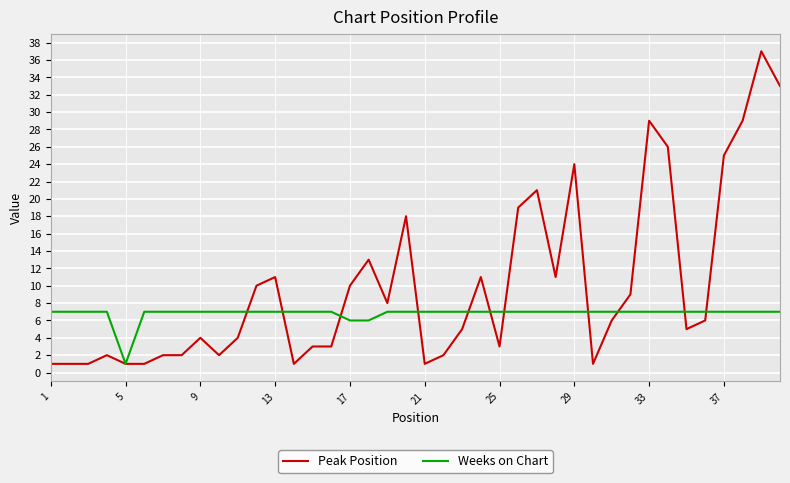

Which series ends up on top after the final intersection of Peak Position and Weeks on Chart?

Peak Position